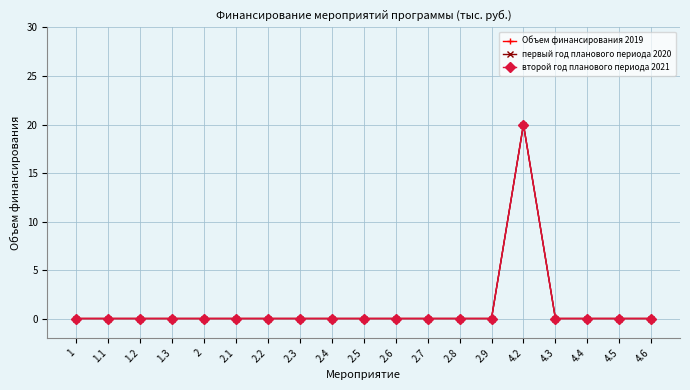

Does the chart have visible grid lines?

Yes